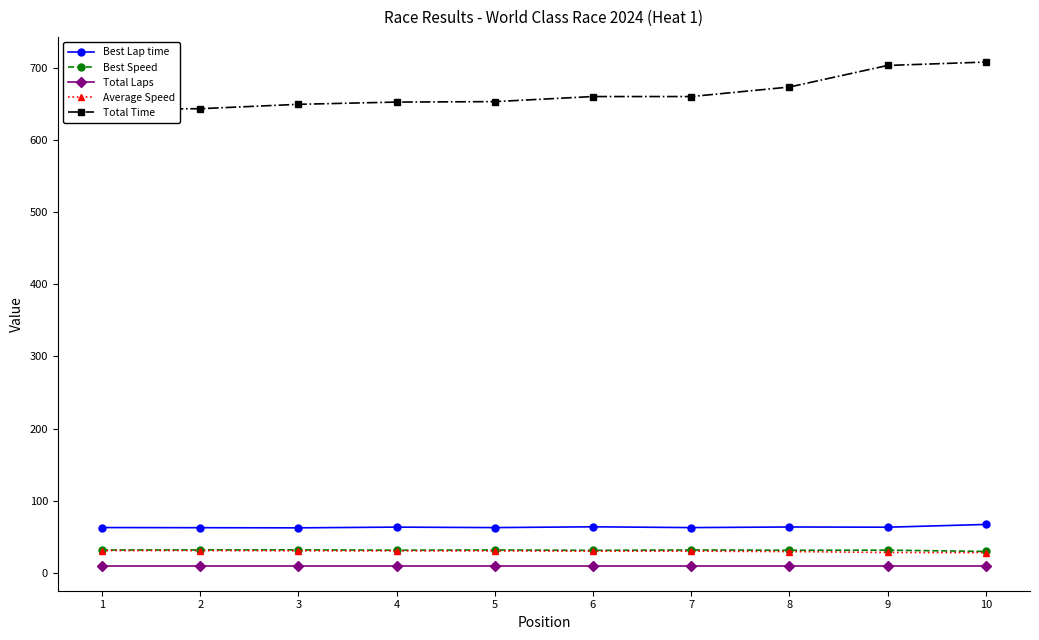

The Best Speed series shows 31.6 at 5. True or false?

True